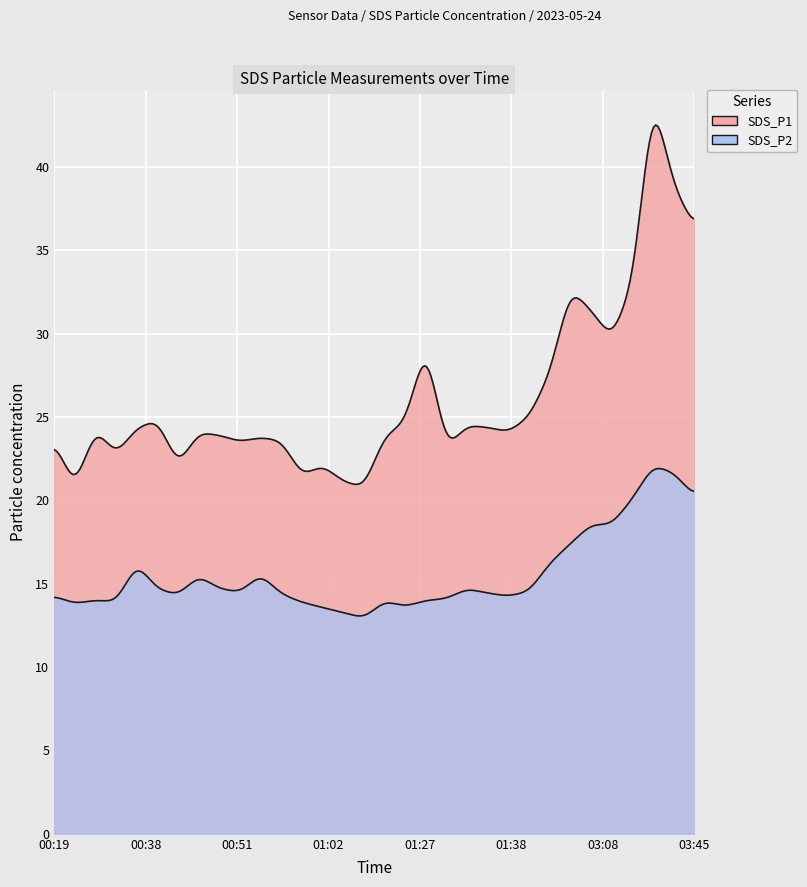

True or false: SDS_P2 and SDS_P1 cross at least once.

False